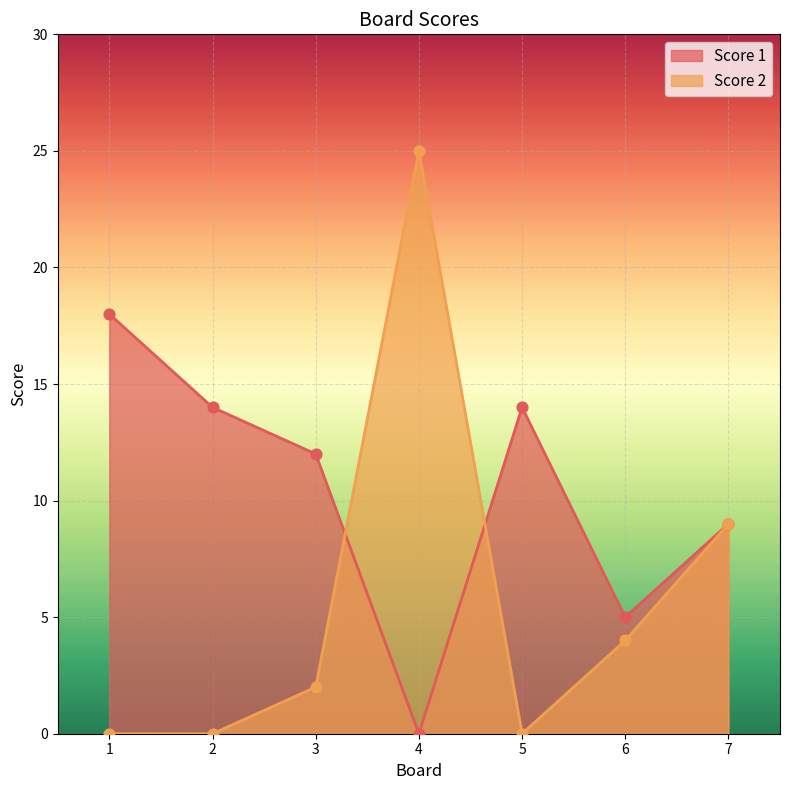

Which series has the largest total across all categories?

Score 1